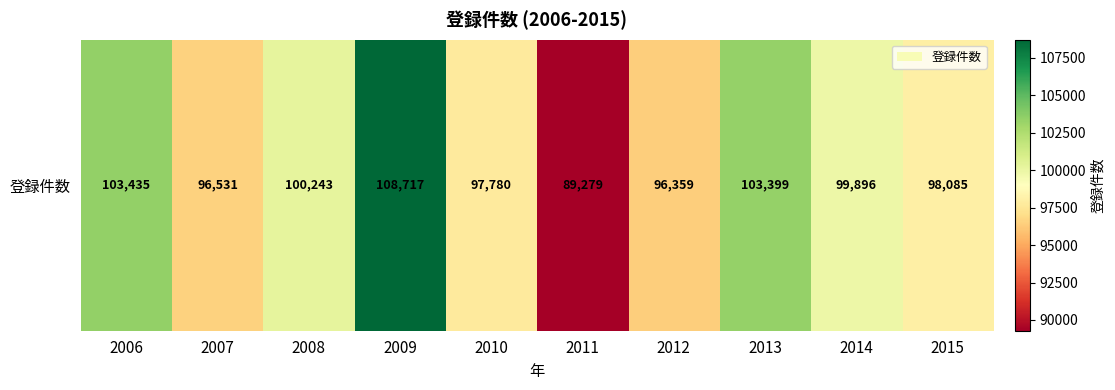

The value at 2011 is 89279. True or false?

True